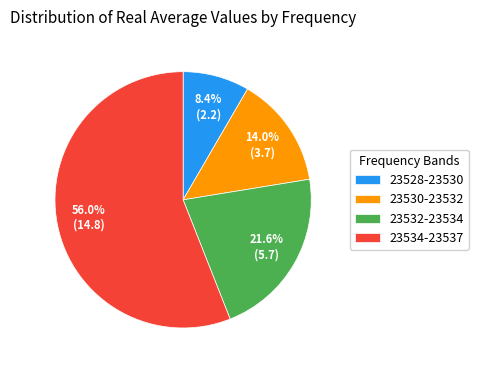

Which category has the smallest portion of the pie?

23528-23530